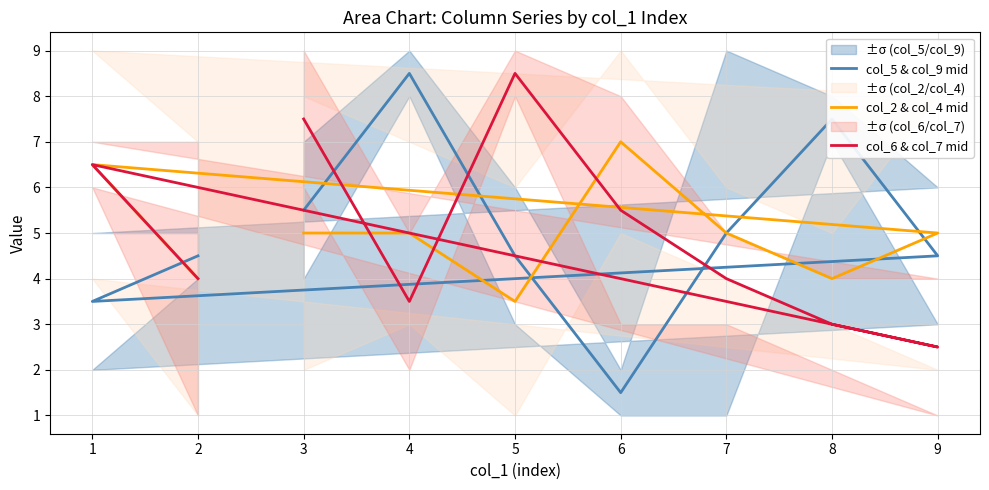

How many data points in col_5 & col_9 mid are above 4?

7